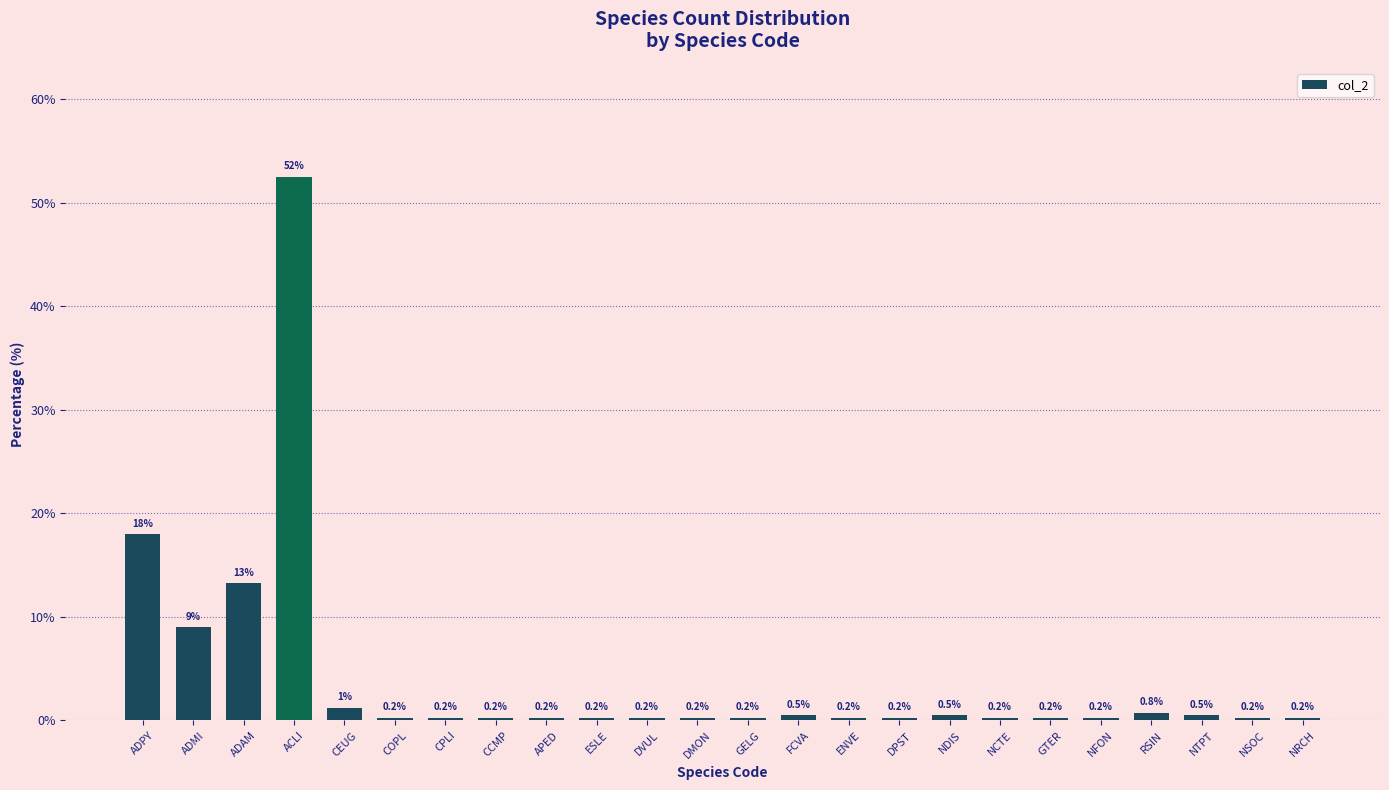

Which has a higher value, ADAM or DMON?

ADAM